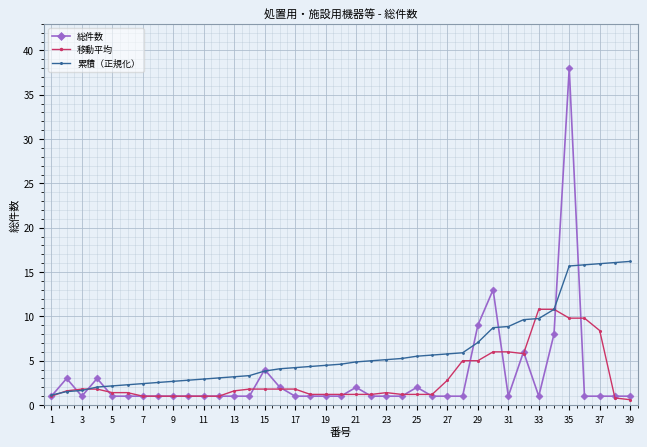

True or false: 総件数 has more than 2 points higher than both neighbors.

True